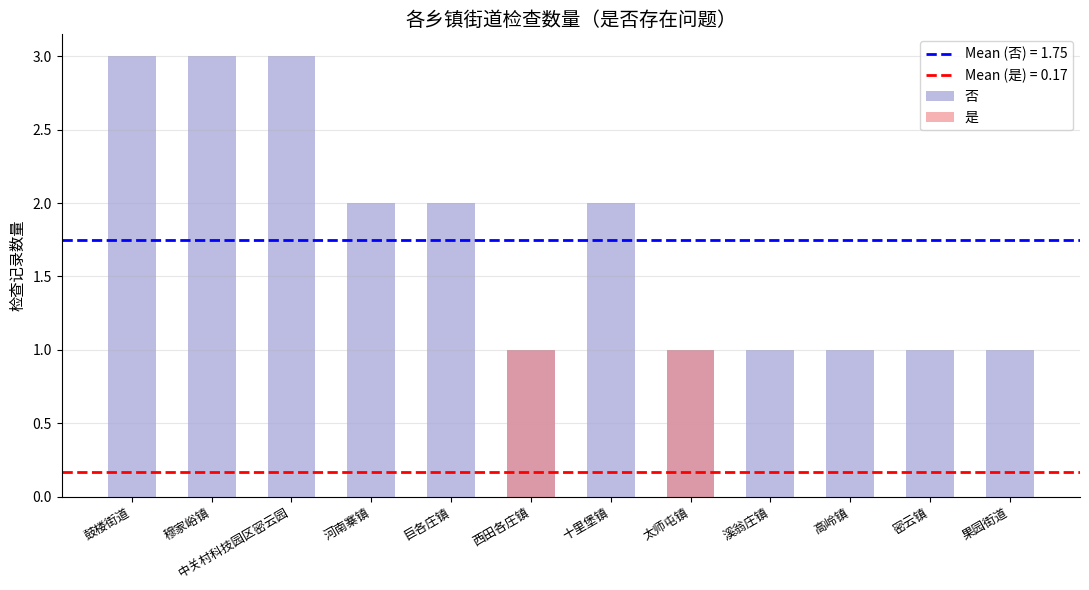

At which label does 否 first exceed 2?

鼓楼街道